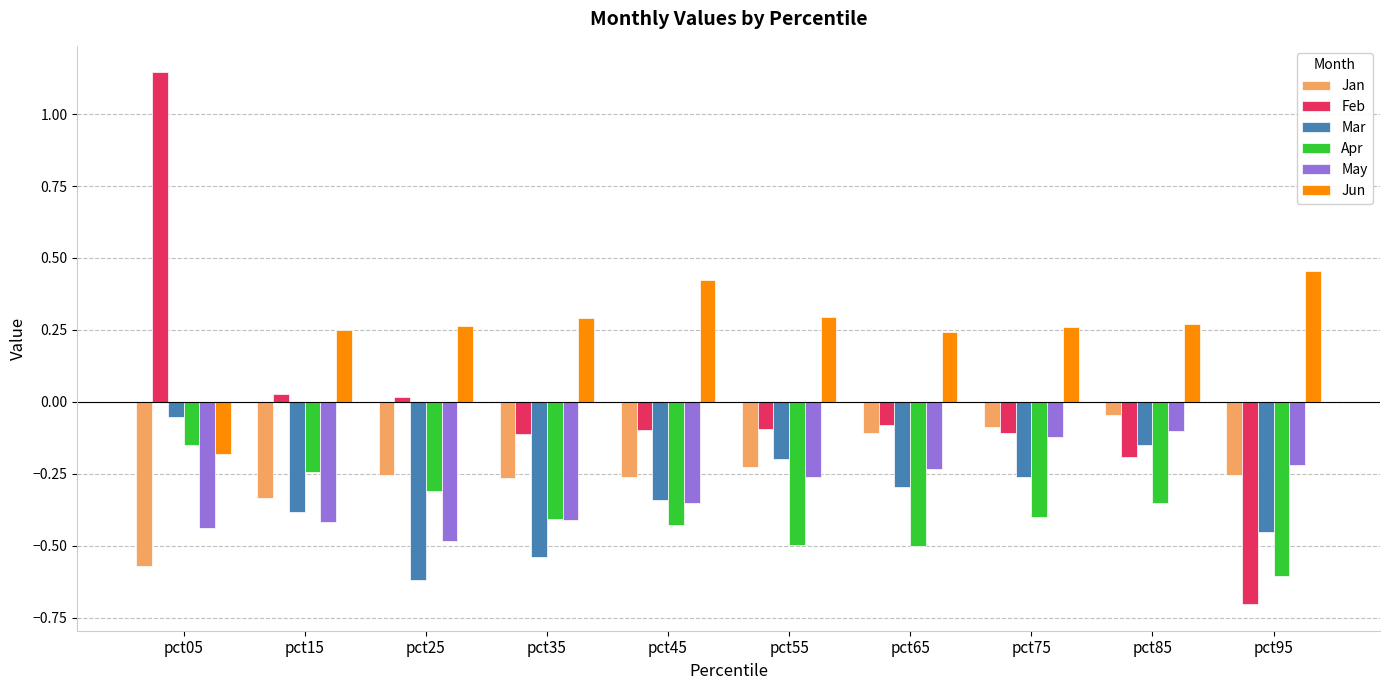

Is it true that May equals -0.4 at pct65?

False